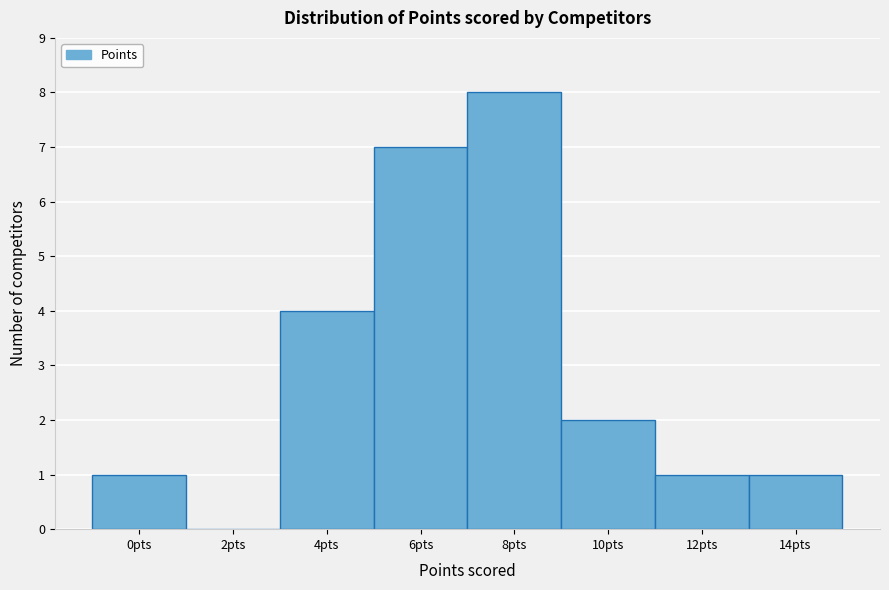

Reading left to right, list all the values displayed in this chart.

0pts=1	2pts=0	4pts=4	6pts=7	8pts=8	10pts=2	12pts=1	14pts=1